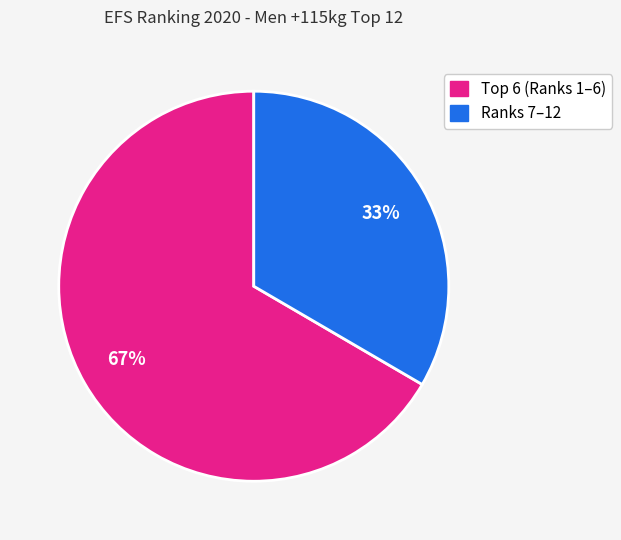

How many slices are in this pie chart?

2